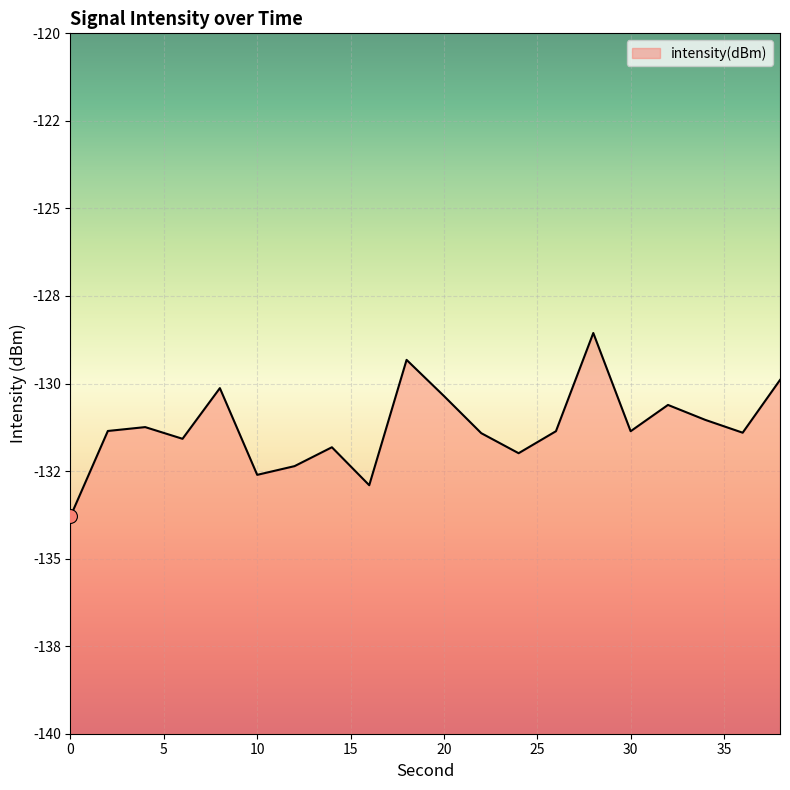

What is the change in value from 4 to 38?

+1.3